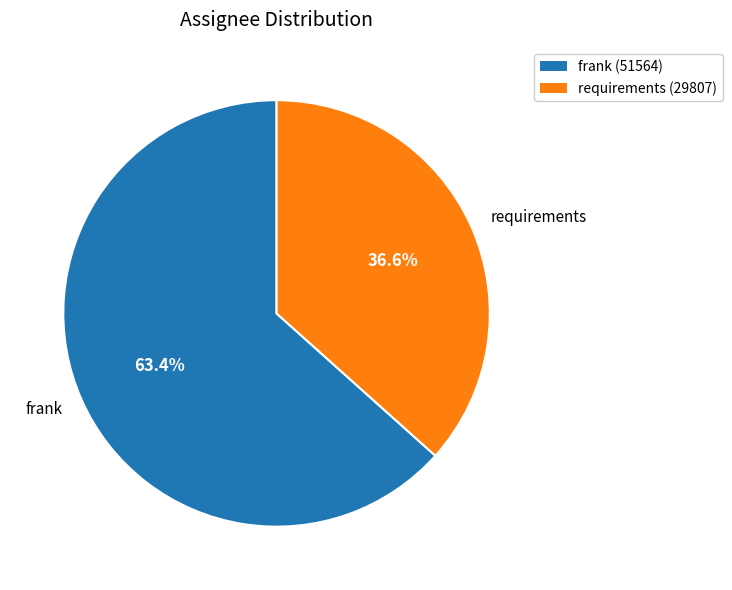

Combined, do frank and requirements account for over 50%?

Yes